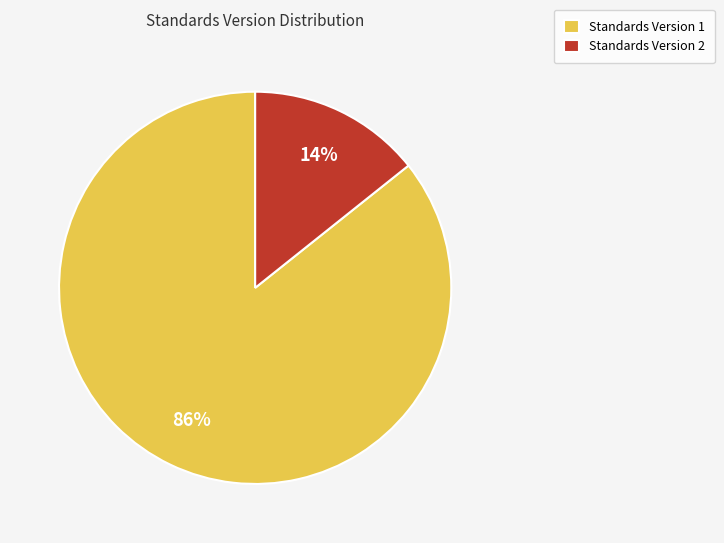

True or false: Standards Version 2 accounts for 1% of the total.

False